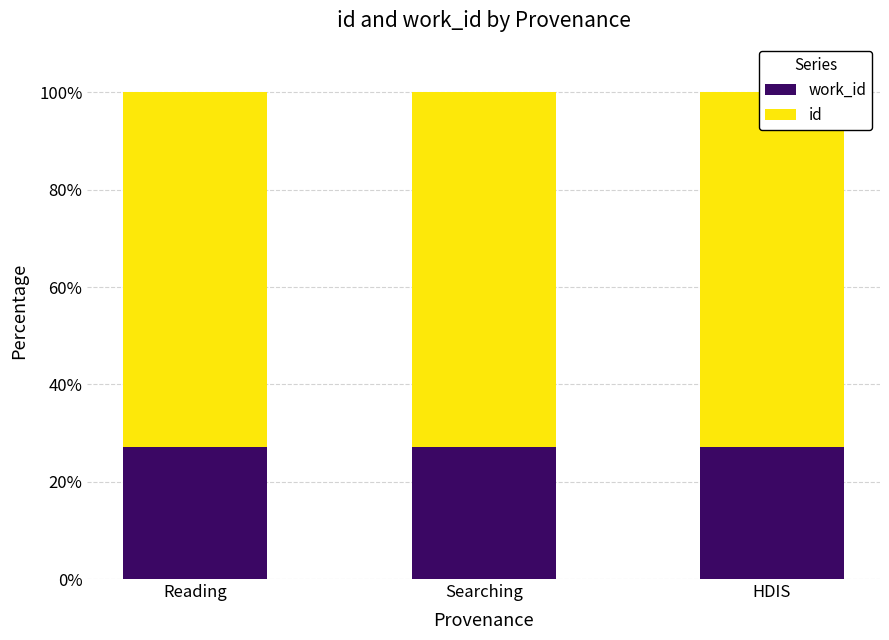

What is the total value across all series at Reading?

100.0